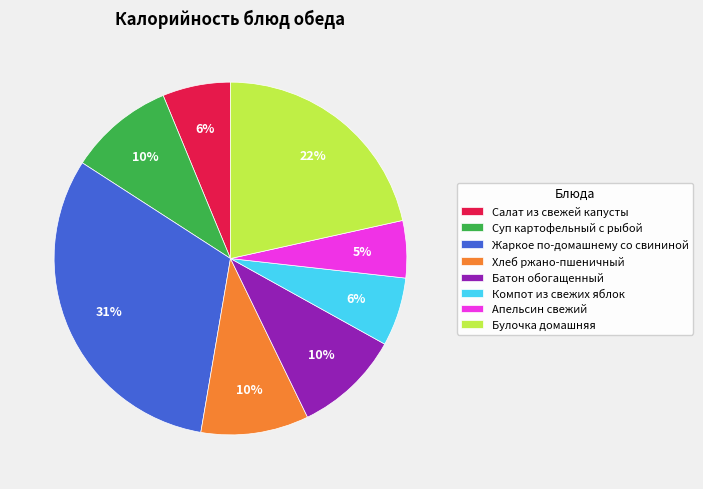

To the nearest percent, what is the combined percentage of Компот из свежих яблок and Суп картофельный с рыбой?

16%